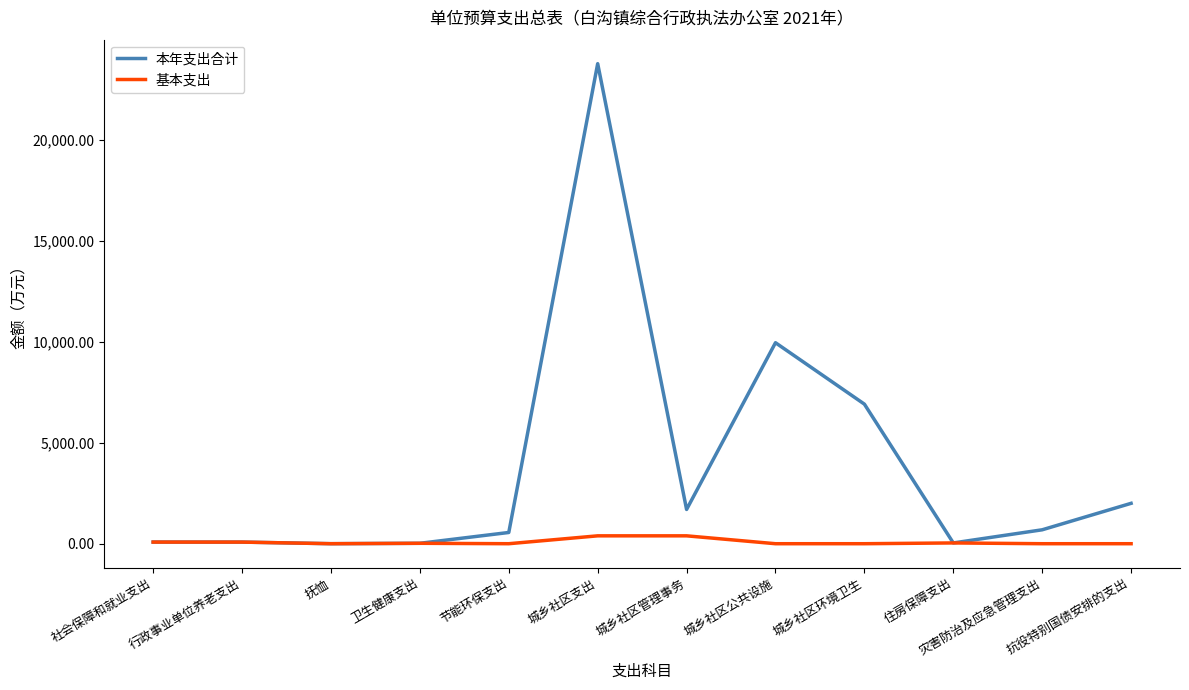

Rank the series by their maximum value, from highest to lowest.

本年支出合计, 基本支出